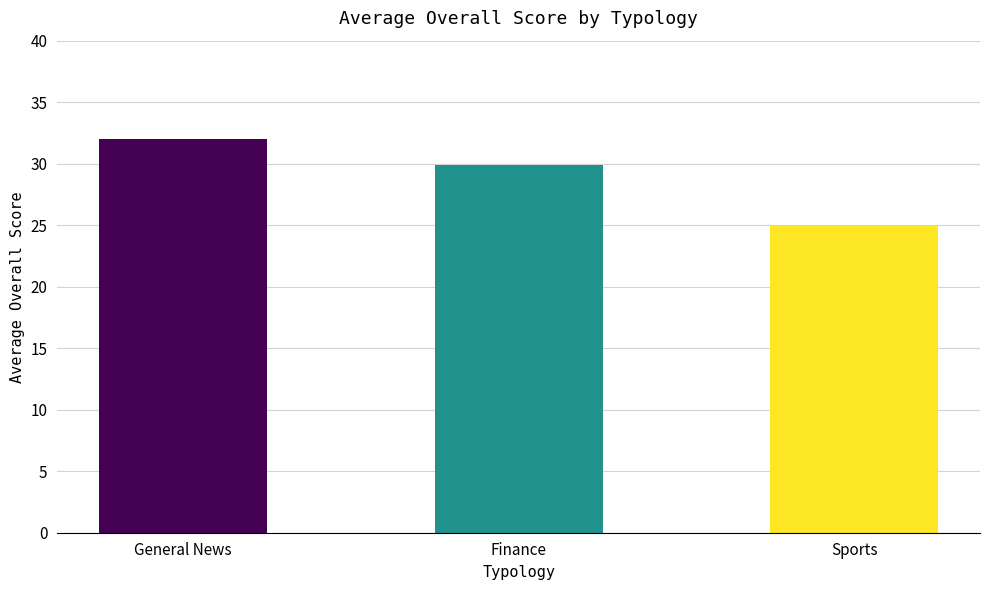

Are the bars horizontal?

No